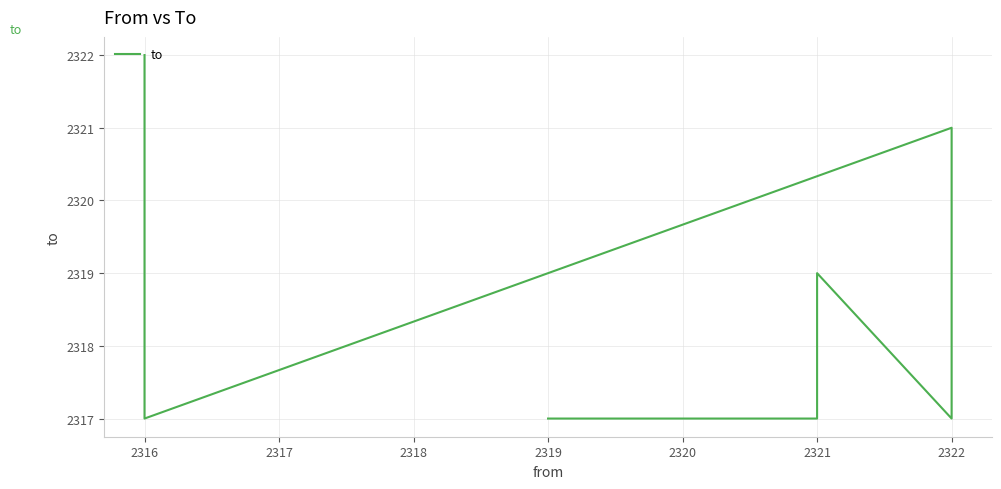

True or false: the data has more than 0 interior local peaks.

True